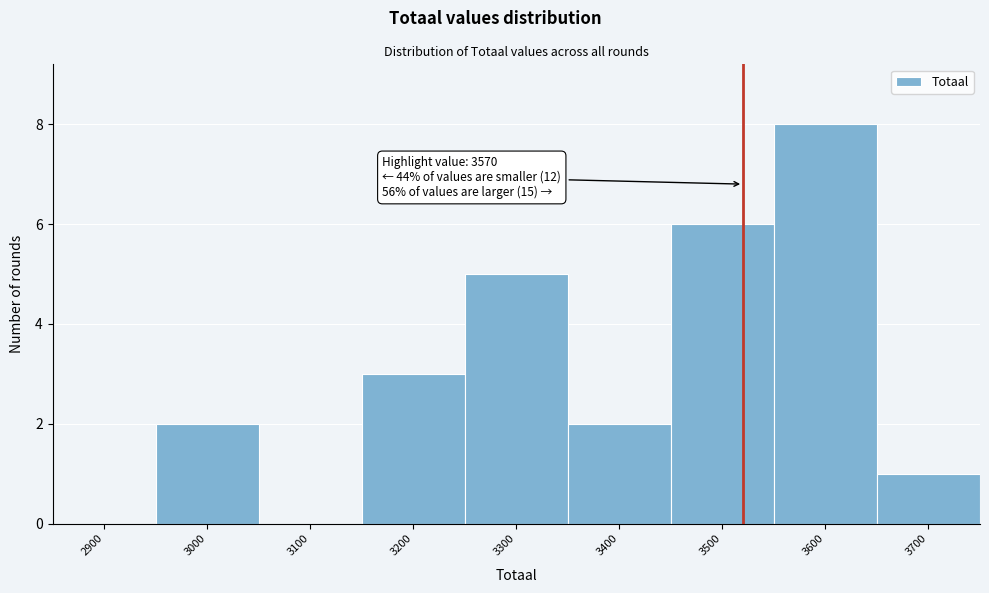

Reading right to left, what are all the values shown in this chart?

3700=1	3600=8	3500=6	3400=2	3300=5	3200=3	3100=0	3000=2	2900=0